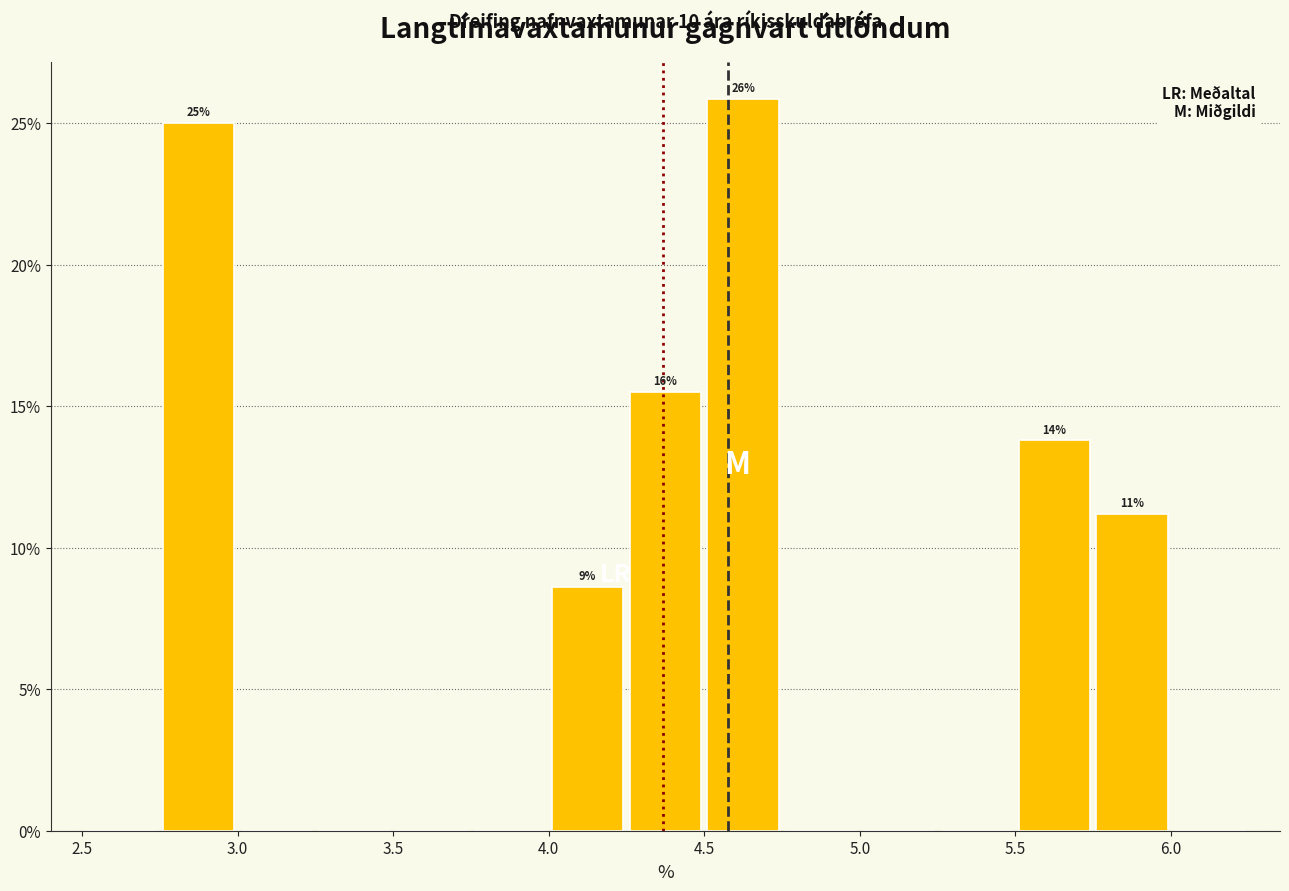

Over which range of the x-axis is the bar tallest?

4.50 to 4.75